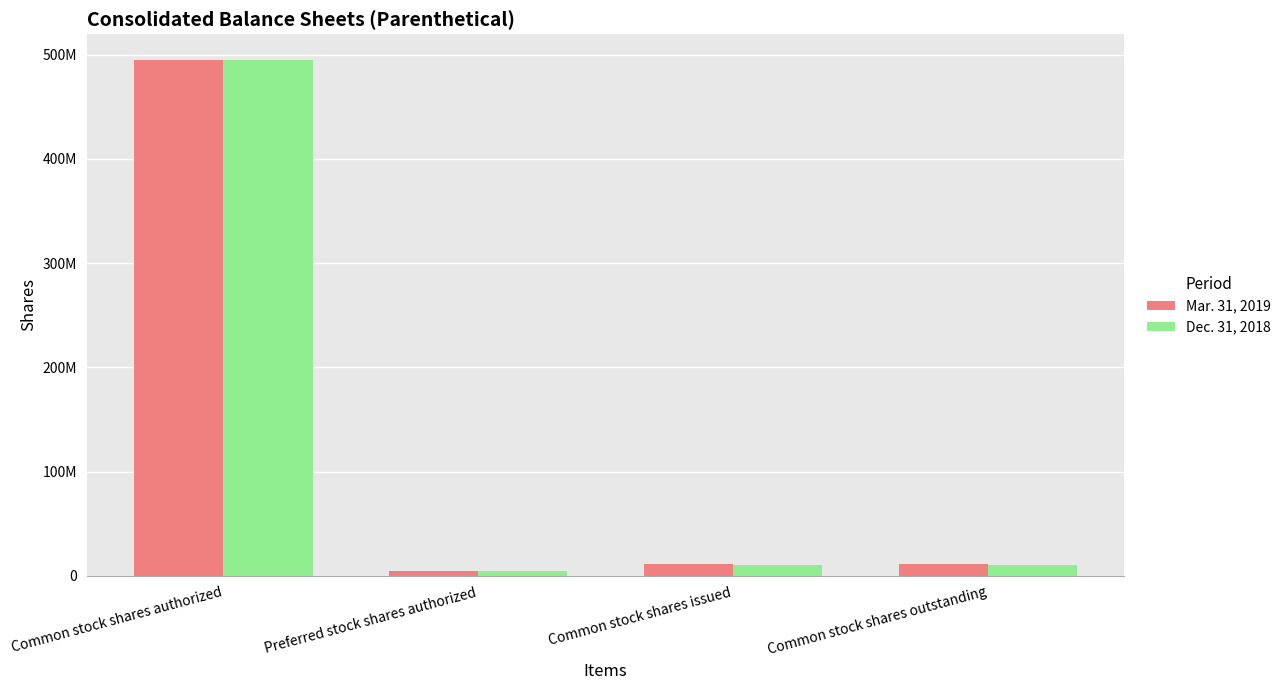

What is the value of the Mar. 31, 2019 bar at the 1st from the left?

495000000